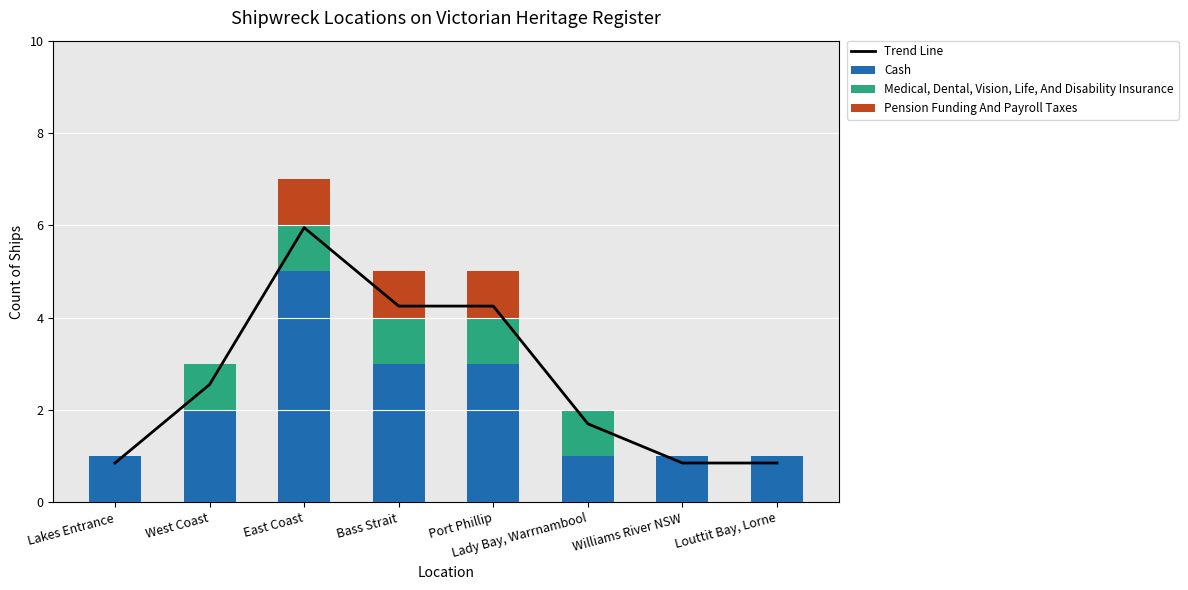

At how many categories does at least one series exceed 2?

4